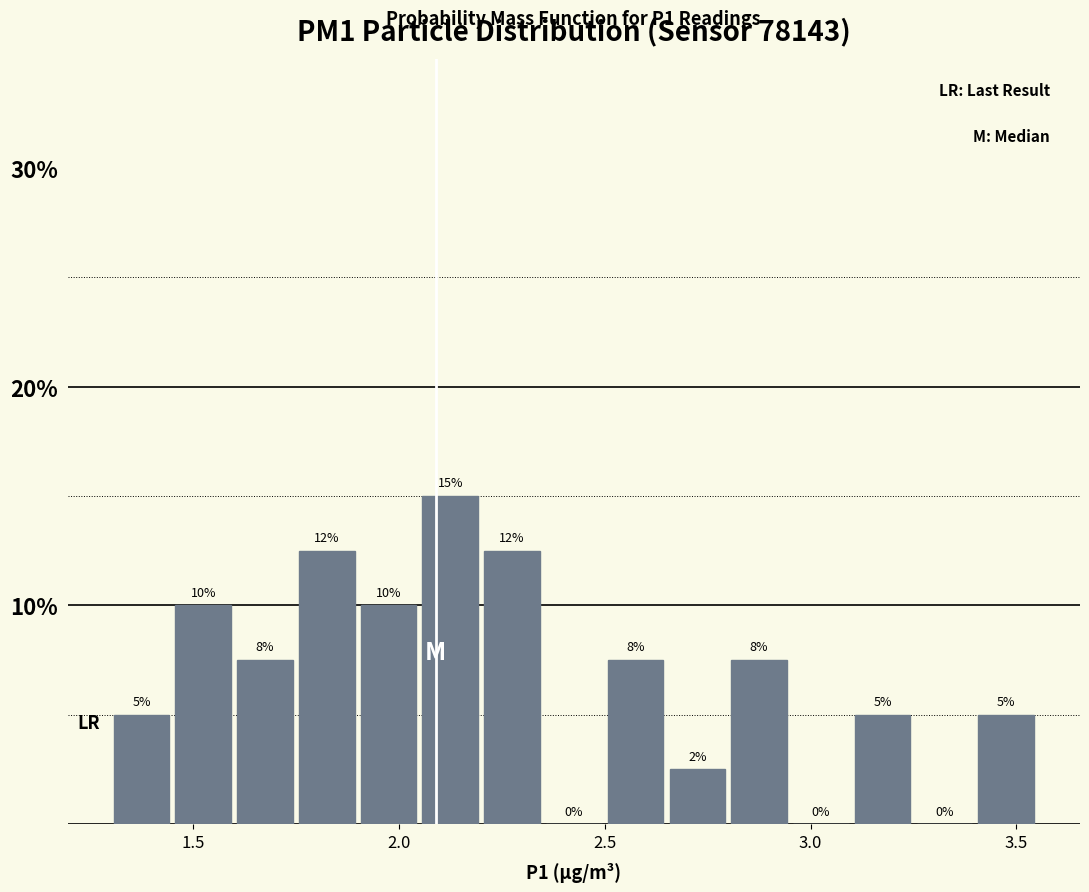

Around what value on the x-axis is the tallest bar? Give the approximate position of its centre, as read against the axis.

2.15